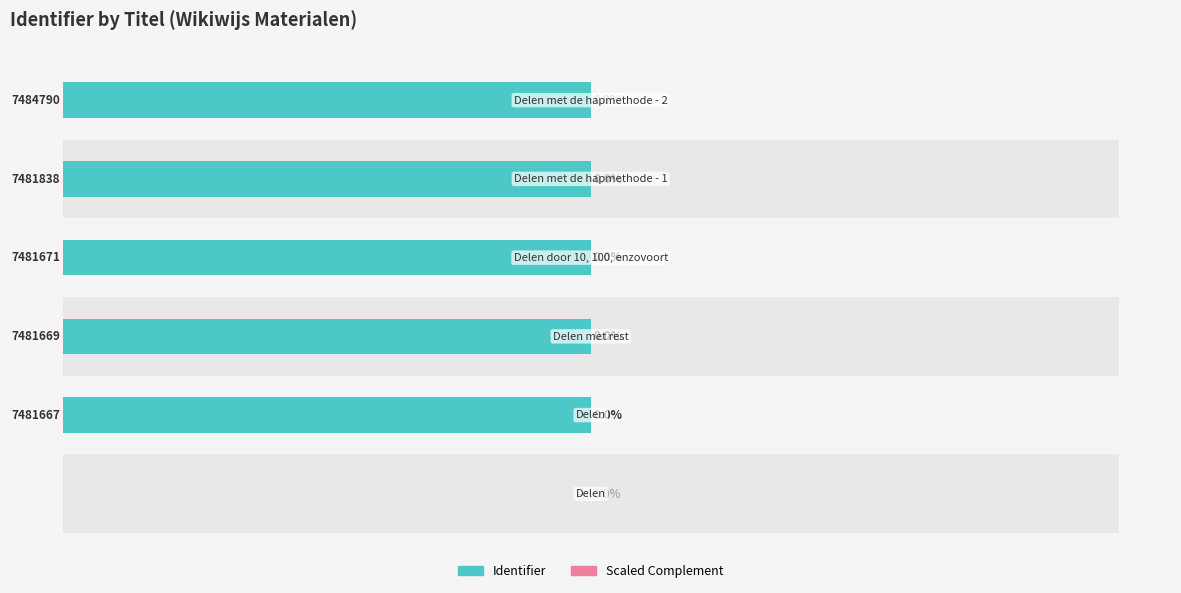

Reading left to right, extract all data points from this chart.

Identifier: 0=0.0	1=100.0	2=100.0	3=100.0	4=100.0	5=100.0
Scaled Complement: 0=0.0	1=0.0	2=0.0	3=0.0	4=0.0	5=0.0